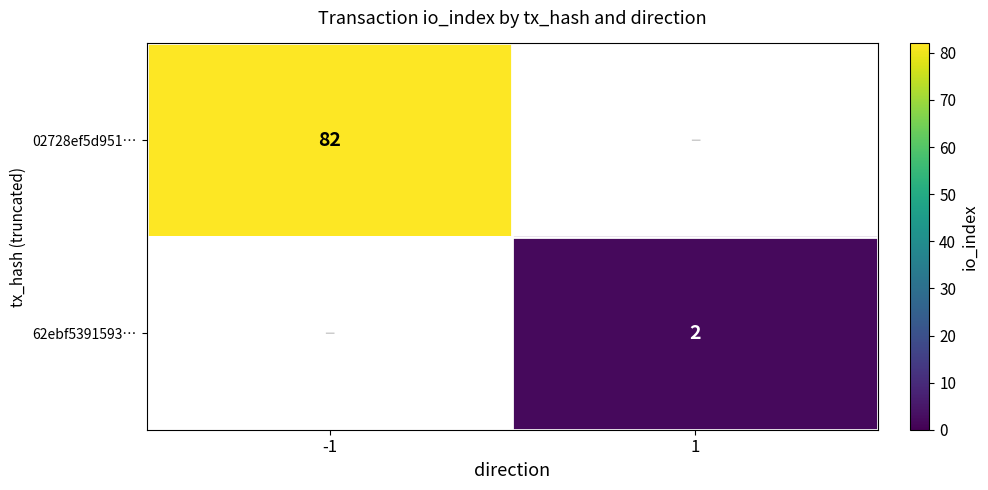

The value of 62ebf5391593… at 1 is 0. True or false?

False